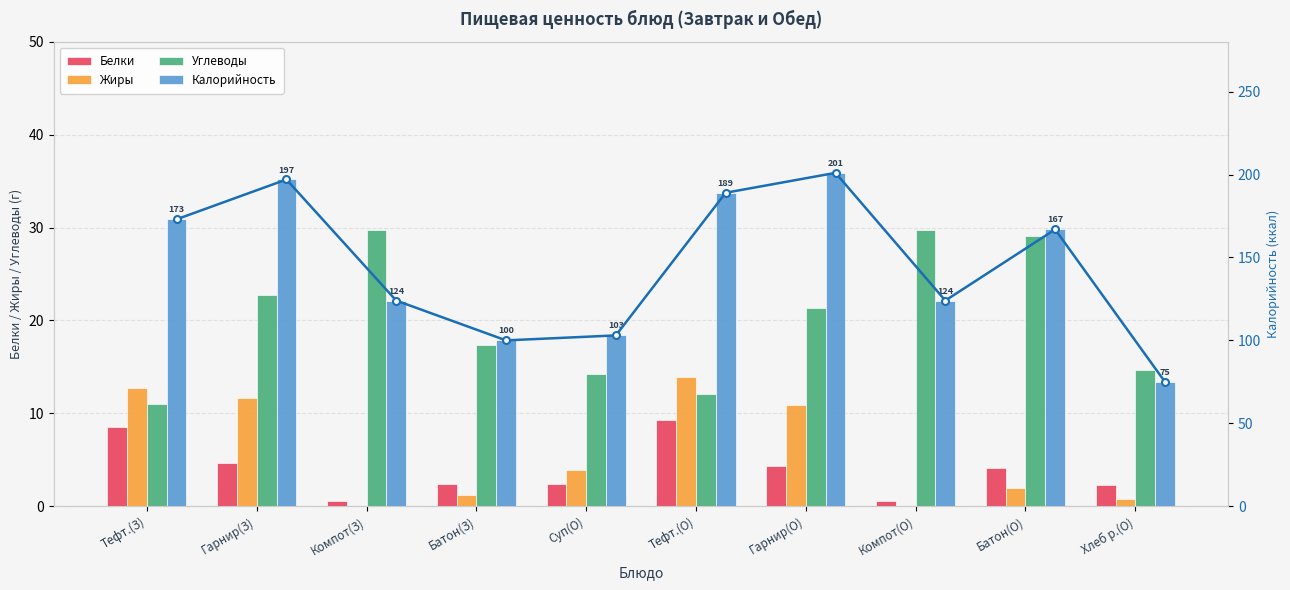

Reading right to left, transcribe all the data shown in this chart.

Белки: Хлеб р.(О)=2.2	Батон(О)=4.1	Компот(О)=0.6	Гарнир(О)=4.3	Тефт.(О)=9.3	Суп(О)=2.4	Батон(З)=2.4	Компот(З)=0.6	Гарнир(З)=4.6	Тефт.(З)=8.5
Жиры: Хлеб р.(О)=0.8	Батон(О)=2.0	Компот(О)=0.1	Гарнир(О)=10.9	Тефт.(О)=13.9	Суп(О)=3.9	Батон(З)=1.2	Компот(З)=0.1	Гарнир(З)=11.7	Тефт.(З)=12.8
Углеводы: Хлеб р.(О)=14.7	Батон(О)=29.1	Компот(О)=29.8	Гарнир(О)=21.3	Тефт.(О)=12.0	Суп(О)=14.2	Батон(З)=17.4	Компот(З)=29.8	Гарнир(З)=22.7	Тефт.(З)=11.0
Калорийность: Хлеб р.(О)=75.0	Батон(О)=166.9	Компот(О)=124.0	Гарнир(О)=201.0	Тефт.(О)=189.0	Суп(О)=103.0	Батон(З)=100.0	Компот(З)=124.0	Гарнир(З)=197.0	Тефт.(З)=173.0